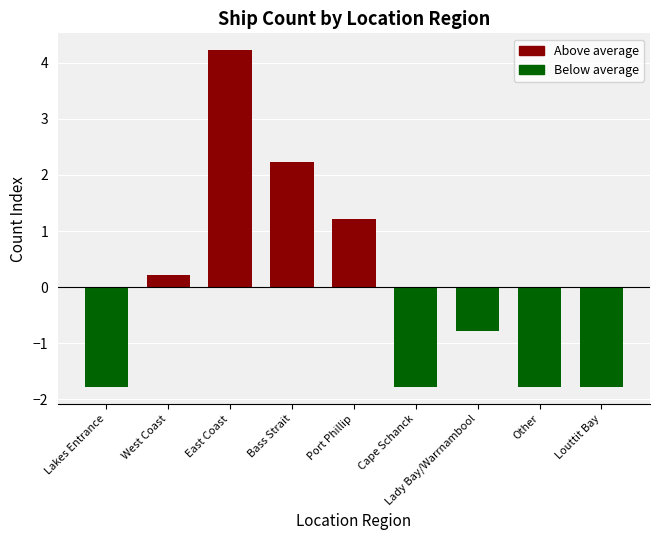

Read the value at Louttit Bay.

-1.8